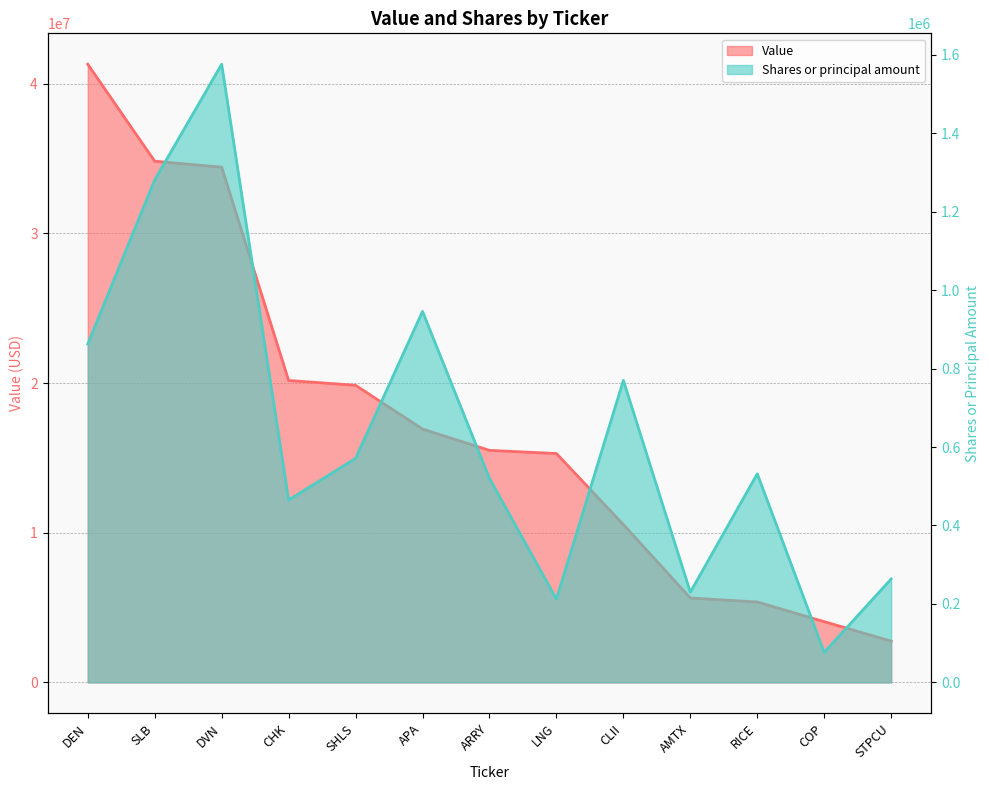

How many values in the Value series are below 15506000?

6